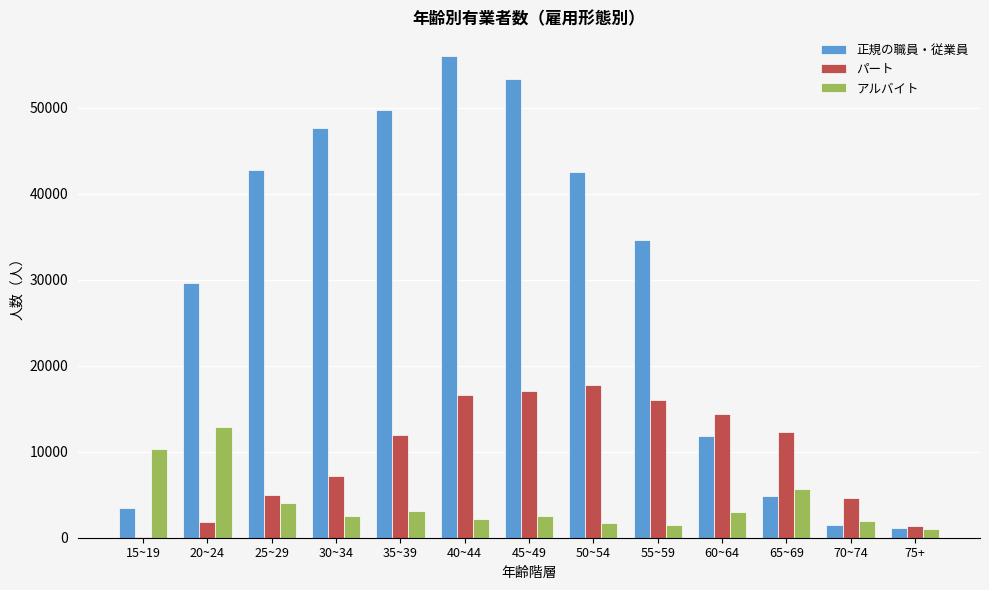

Is the value of 正規の職員・従業員 at 75+ greater than the value of パート at 55~59?

No